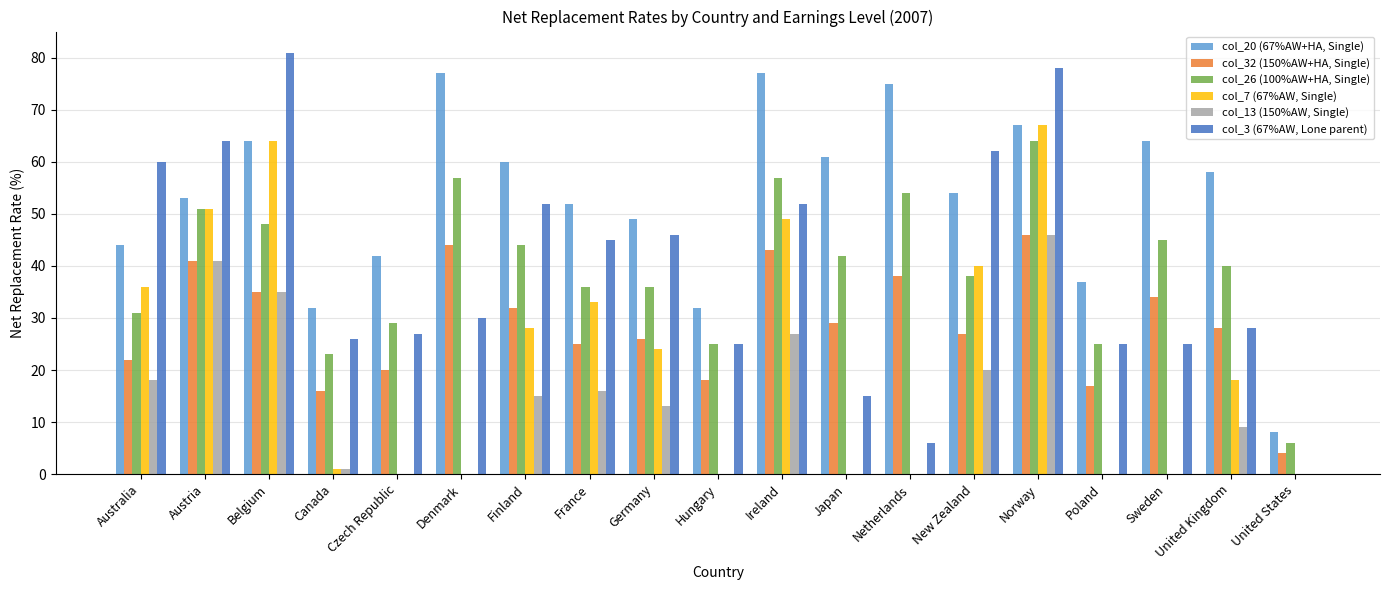

Reading left to right, extract all data points from this chart.

col_20 (67%AW+HA, Single): Australia=44	Austria=53	Belgium=64	Canada=32	Czech Republic=42	Denmark=77	Finland=60	France=52	Germany=49	Hungary=32	Ireland=77	Japan=61	Netherlands=75	New Zealand=54	Norway=67	Poland=37	Sweden=64	United Kingdom=58	United States=8
col_32 (150%AW+HA, Single): Australia=22	Austria=41	Belgium=35	Canada=16	Czech Republic=20	Denmark=44	Finland=32	France=25	Germany=26	Hungary=18	Ireland=43	Japan=29	Netherlands=38	New Zealand=27	Norway=46	Poland=17	Sweden=34	United Kingdom=28	United States=4
col_26 (100%AW+HA, Single): Australia=31	Austria=51	Belgium=48	Canada=23	Czech Republic=29	Denmark=57	Finland=44	France=36	Germany=36	Hungary=25	Ireland=57	Japan=42	Netherlands=54	New Zealand=38	Norway=64	Poland=25	Sweden=45	United Kingdom=40	United States=6
col_7 (67%AW, Single): Australia=36	Austria=51	Belgium=64	Canada=1	Czech Republic=0	Denmark=0	Finland=28	France=33	Germany=24	Hungary=0	Ireland=49	Japan=0	Netherlands=0	New Zealand=40	Norway=67	Poland=0	Sweden=0	United Kingdom=18	United States=0
col_13 (150%AW, Single): Australia=18	Austria=41	Belgium=35	Canada=1	Czech Republic=0	Denmark=0	Finland=15	France=16	Germany=13	Hungary=0	Ireland=27	Japan=0	Netherlands=0	New Zealand=20	Norway=46	Poland=0	Sweden=0	United Kingdom=9	United States=0
col_3 (67%AW, Lone parent): Australia=60	Austria=64	Belgium=81	Canada=26	Czech Republic=27	Denmark=30	Finland=52	France=45	Germany=46	Hungary=25	Ireland=52	Japan=15	Netherlands=6	New Zealand=62	Norway=78	Poland=25	Sweden=25	United Kingdom=28	United States=0